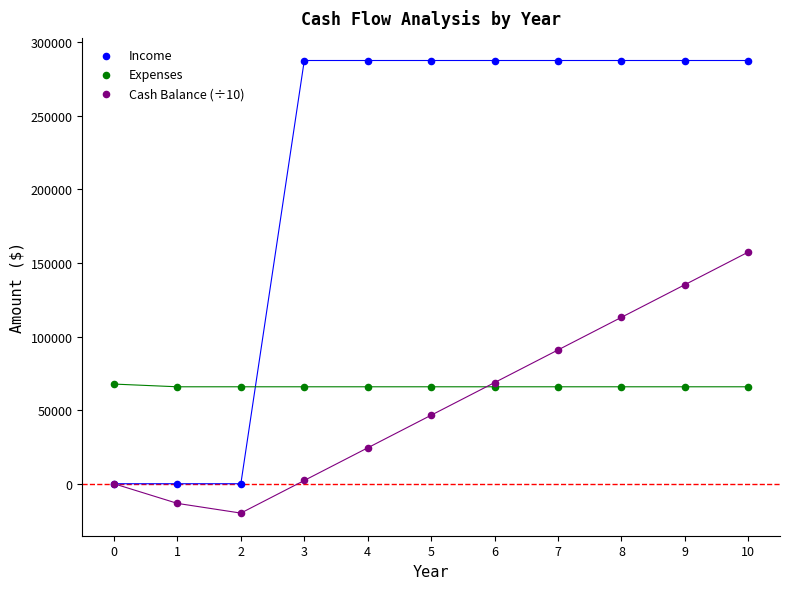

Which series has the widest spread of Y values?

Income